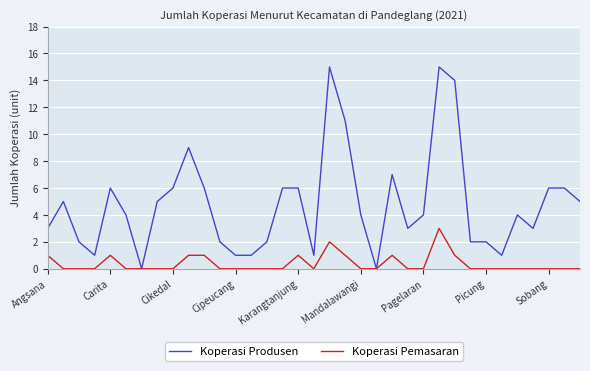

Which series has the largest total across all categories?

Koperasi Produsen